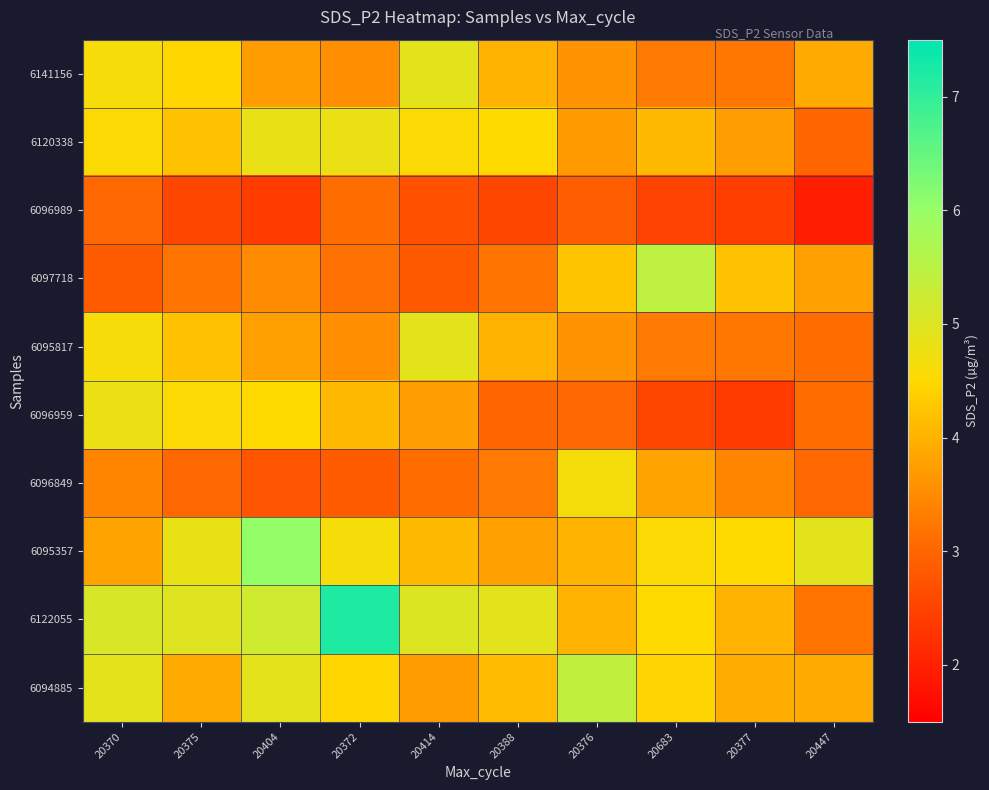

At which category is the sum across all series the highest?

20370